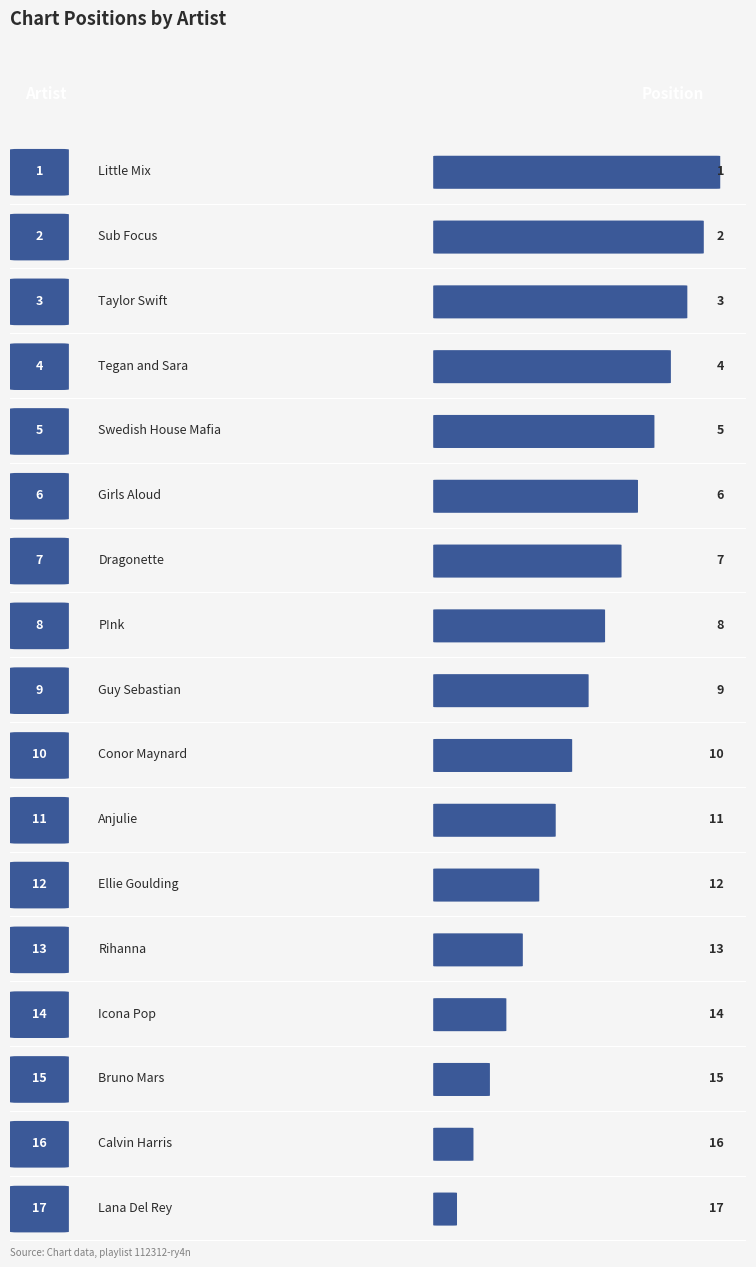

How many series are shown in this chart?

1